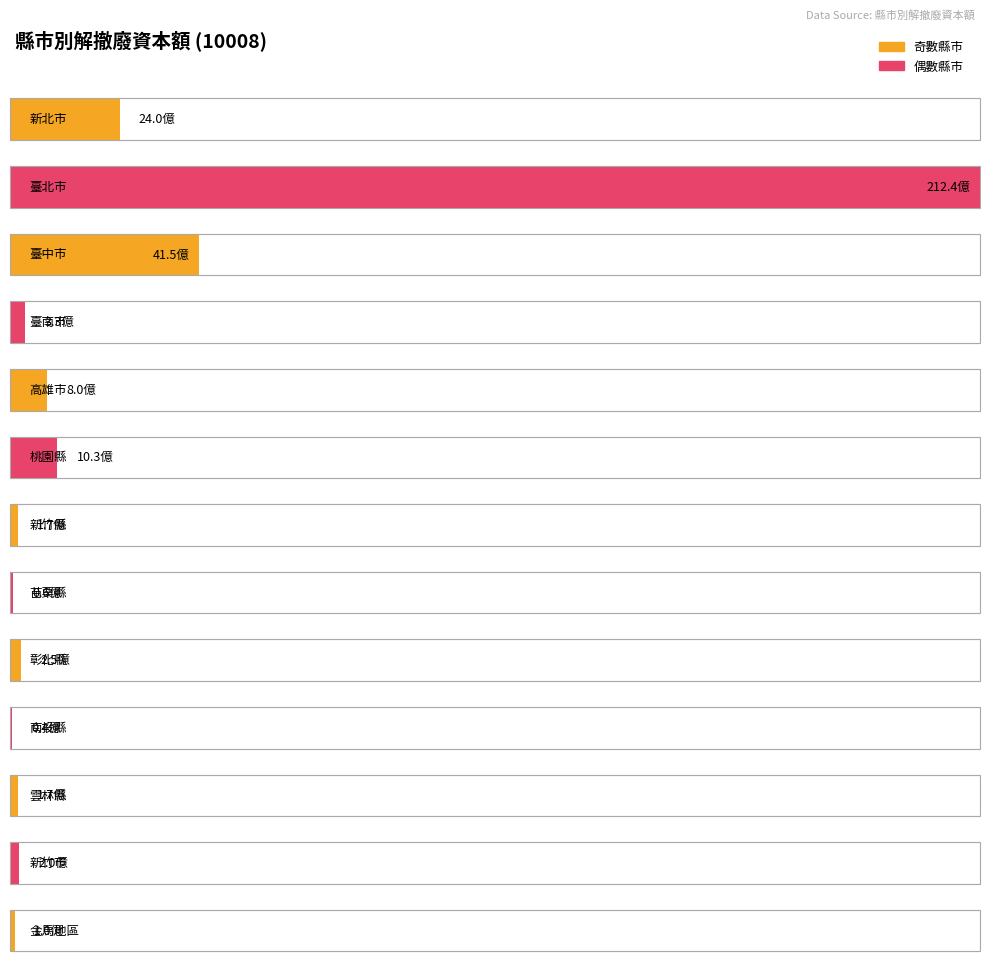

True or false: the data shows 247155843 at 新竹縣.

False